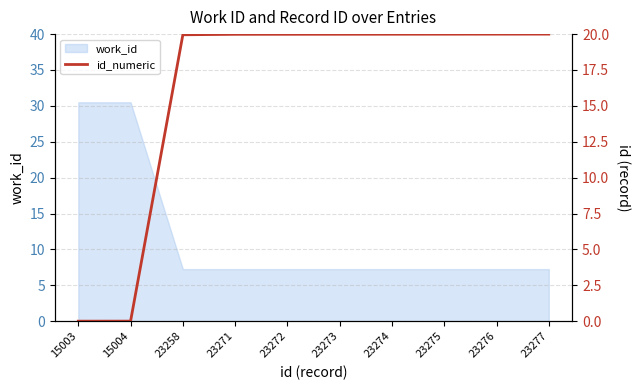

Which label corresponds to the smallest value in the chart?

15003